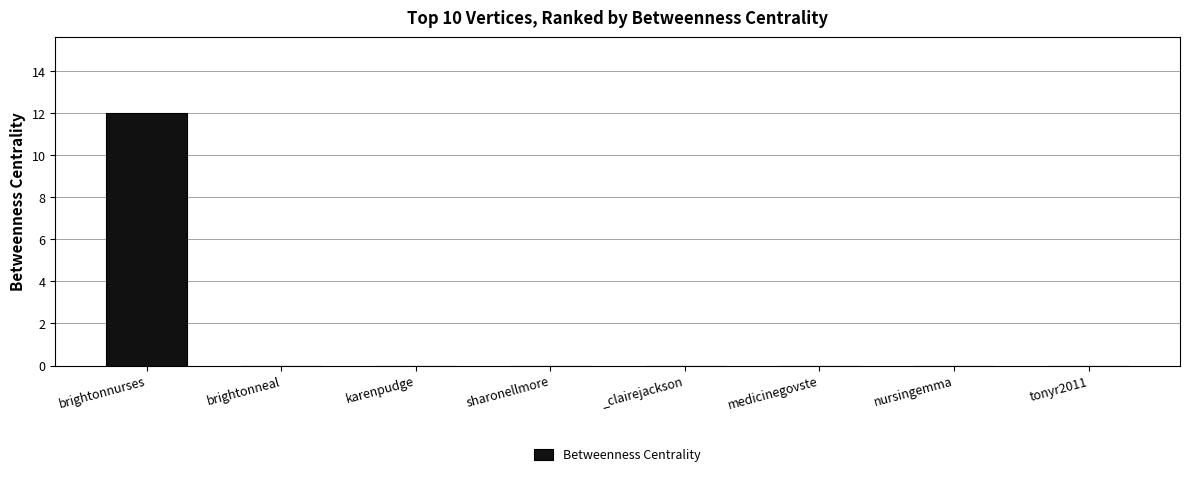

Reading left to right, transcribe all the data shown in this chart.

12	0	0	0	0	0	0	0